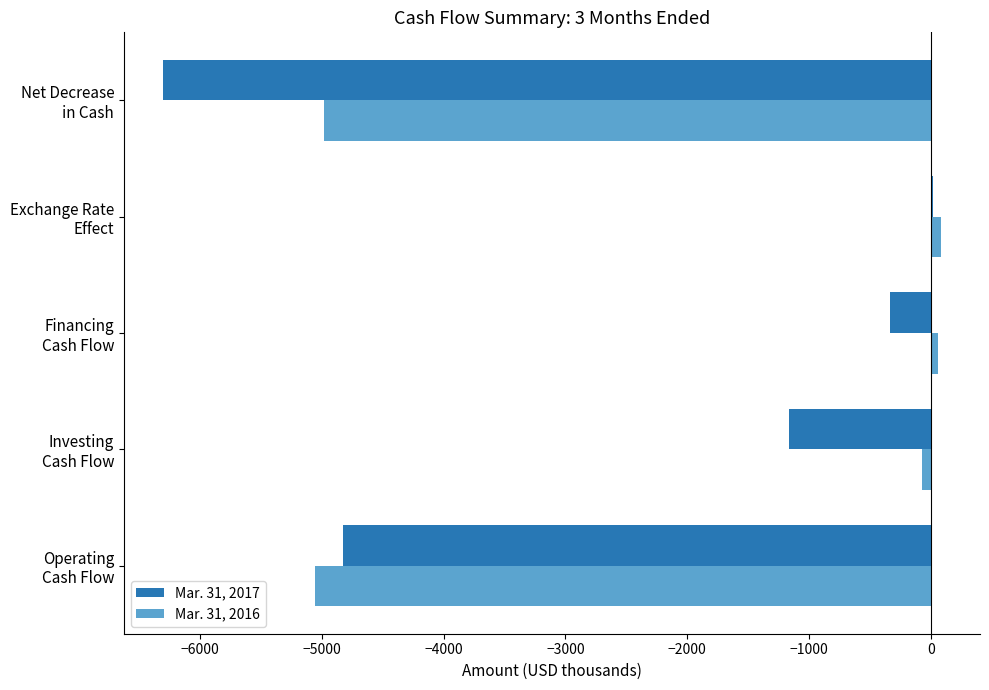

What is the sum of all Mar. 31, 2016 values?

-9960